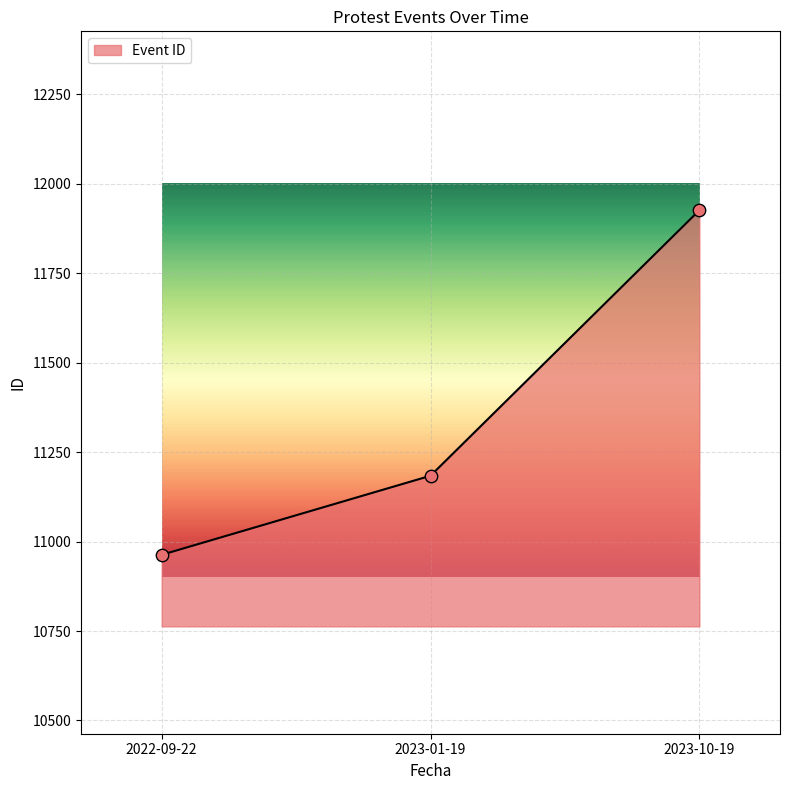

What is the change in value from 2022-09-22 to 2023-01-19?

+221